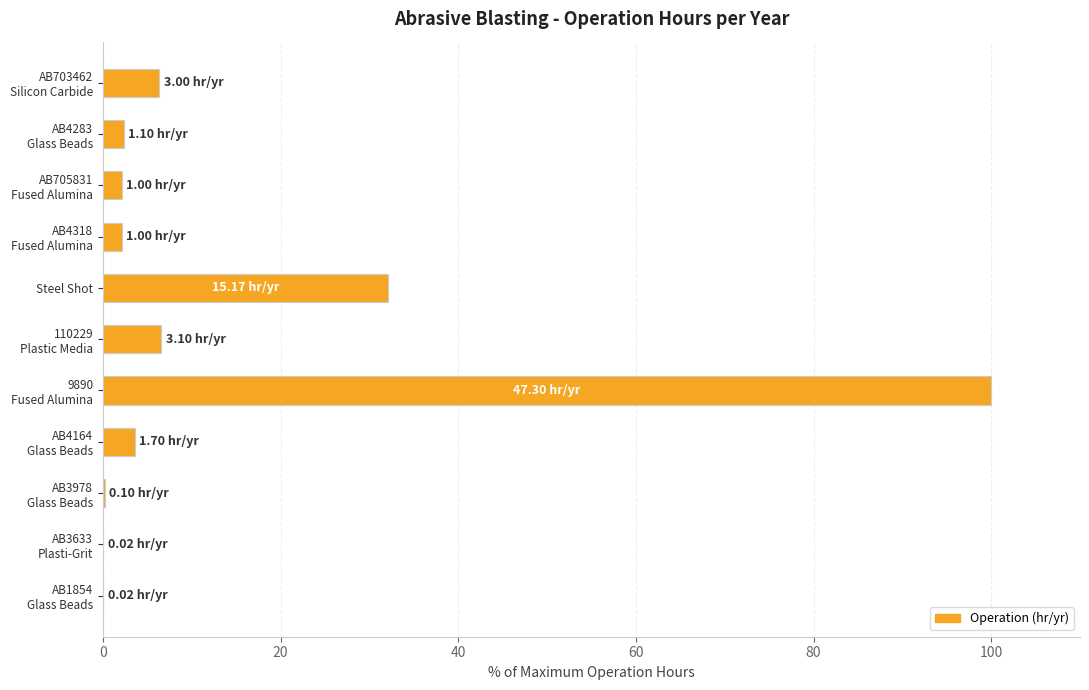

What is the sum of all values?

155.4